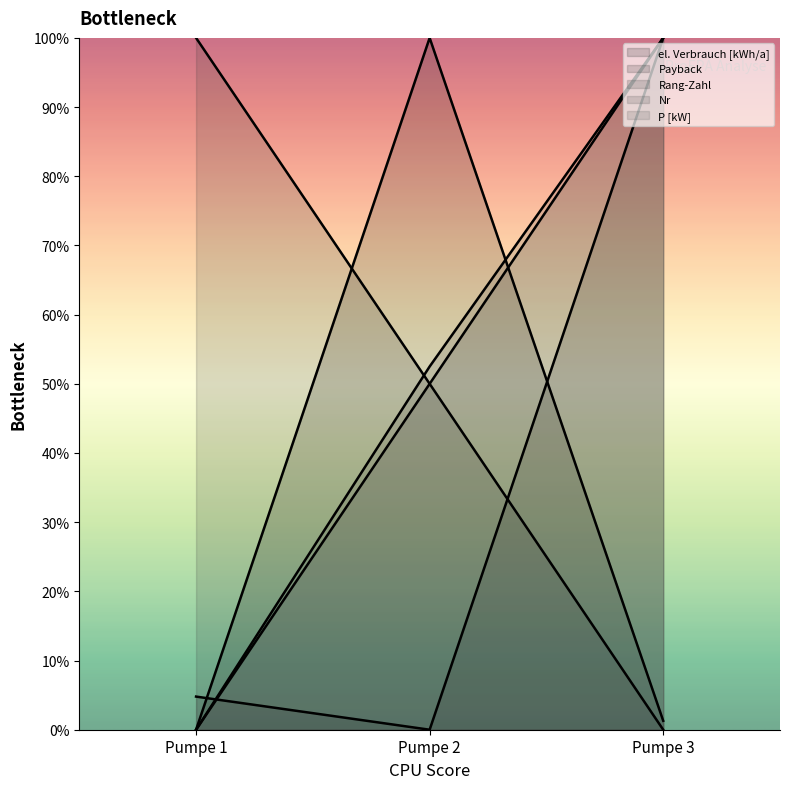

Is it true that el. Verbrauch [kWh/a] equals 1.0 at Pumpe 2?

True